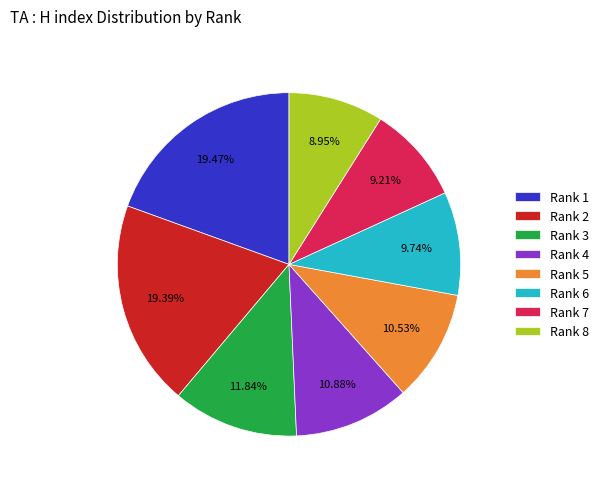

Which has a higher value, Rank 1 or Rank 8?

Rank 1